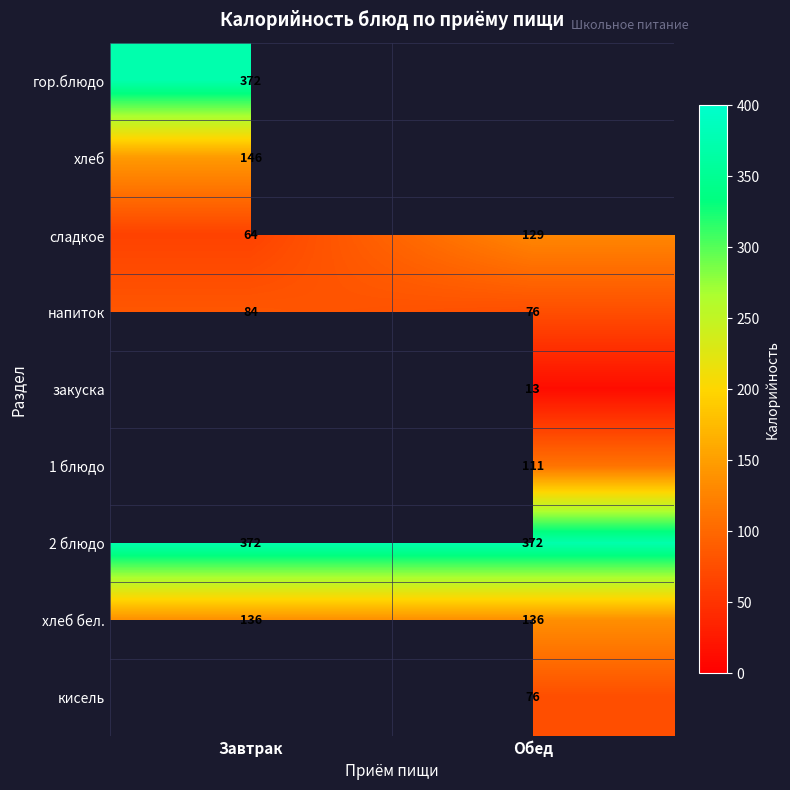

What value does the напиток series have at Завтрак?

84